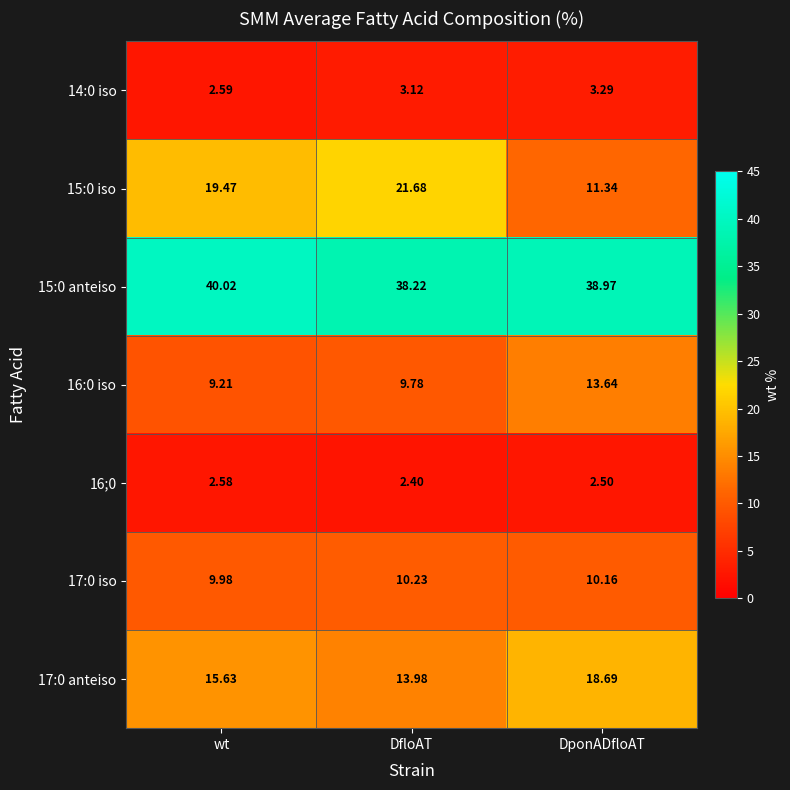

Between wt and DponADfloAT, which series saw the biggest shift?

15:0 iso